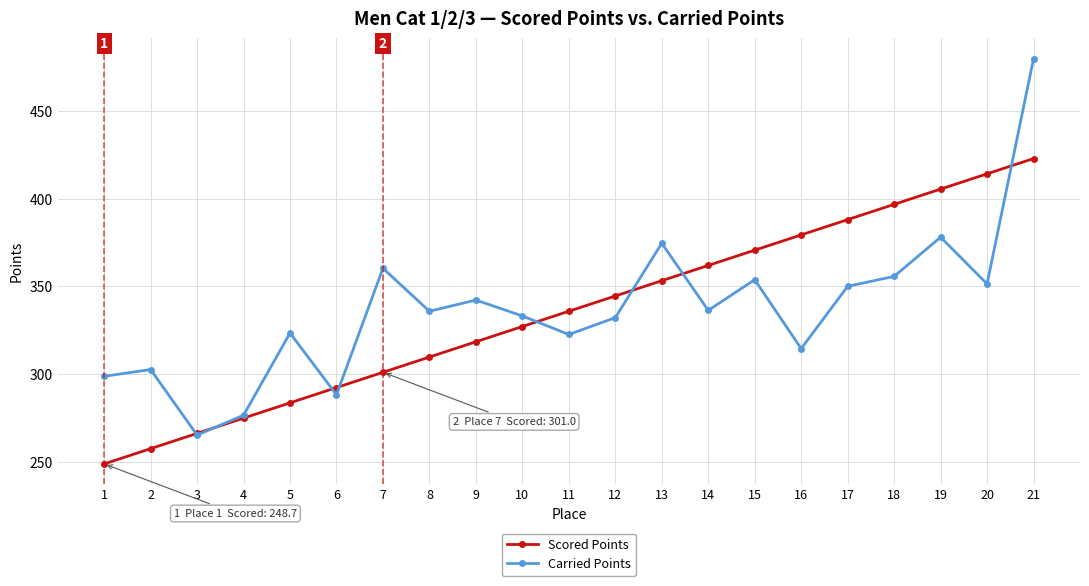

Does the chart display data point markers on the line(s)?

Yes